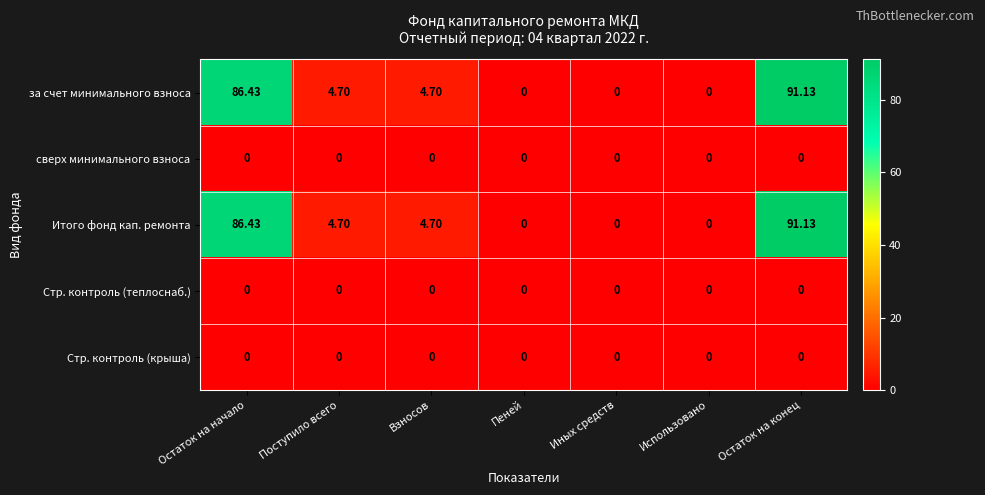

At which category is the sum across all series the highest?

Остаток на конец